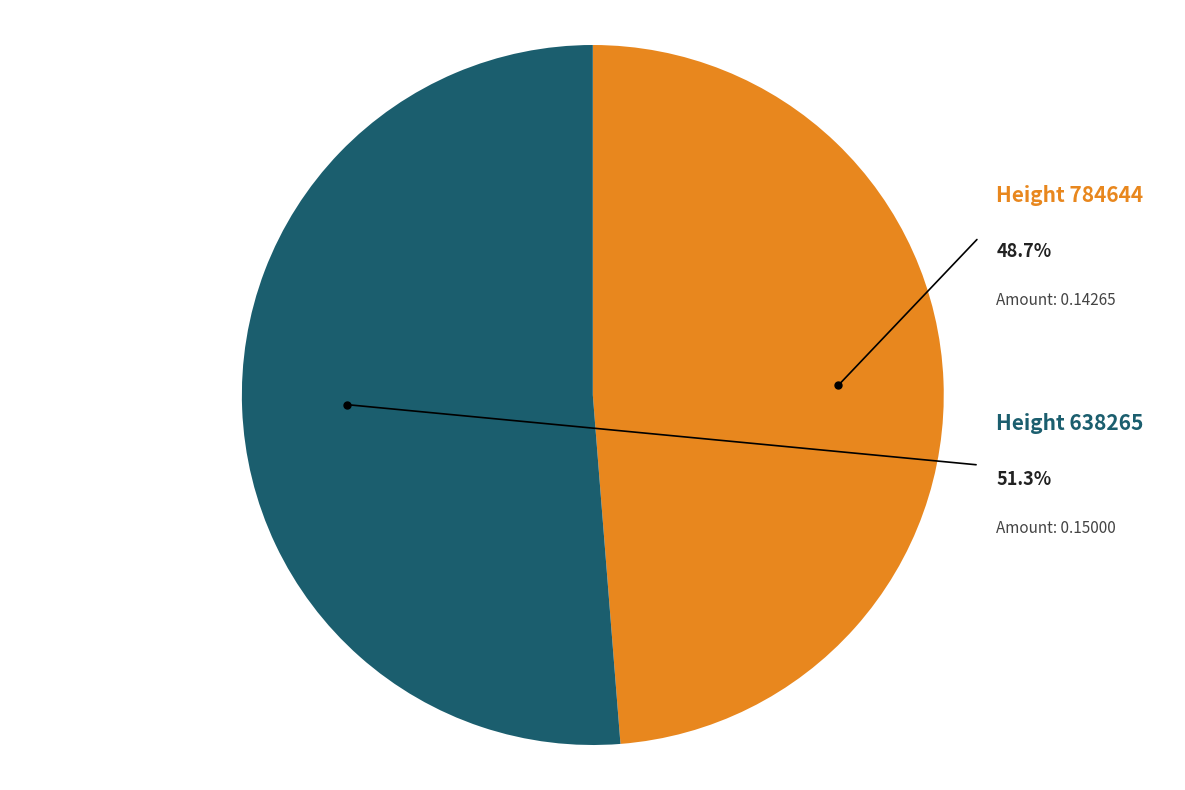

Is it true that 784644 is 41% of the pie?

False